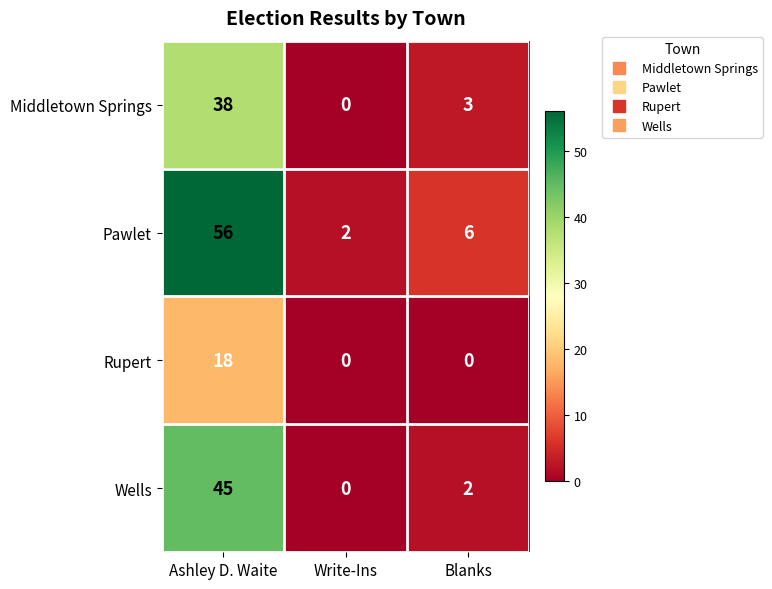

How many positive values does the Wells series have?

2